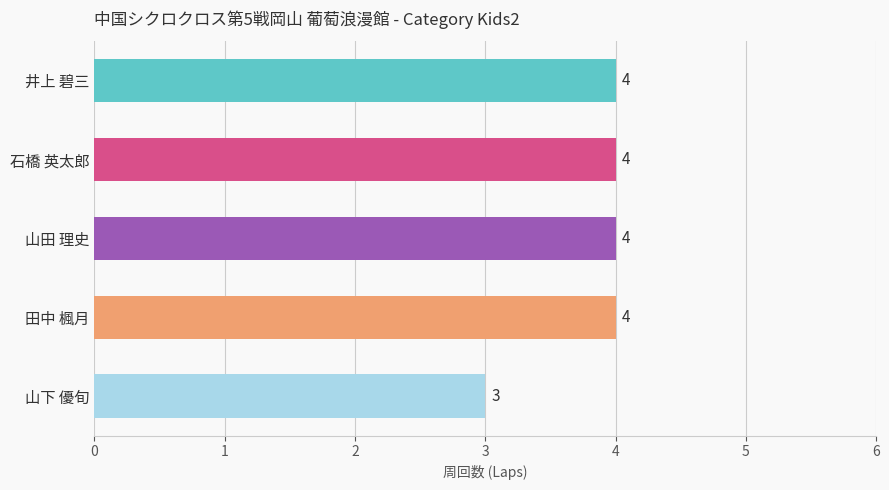

Where is the data nearest to the value 3?

山下 優旬